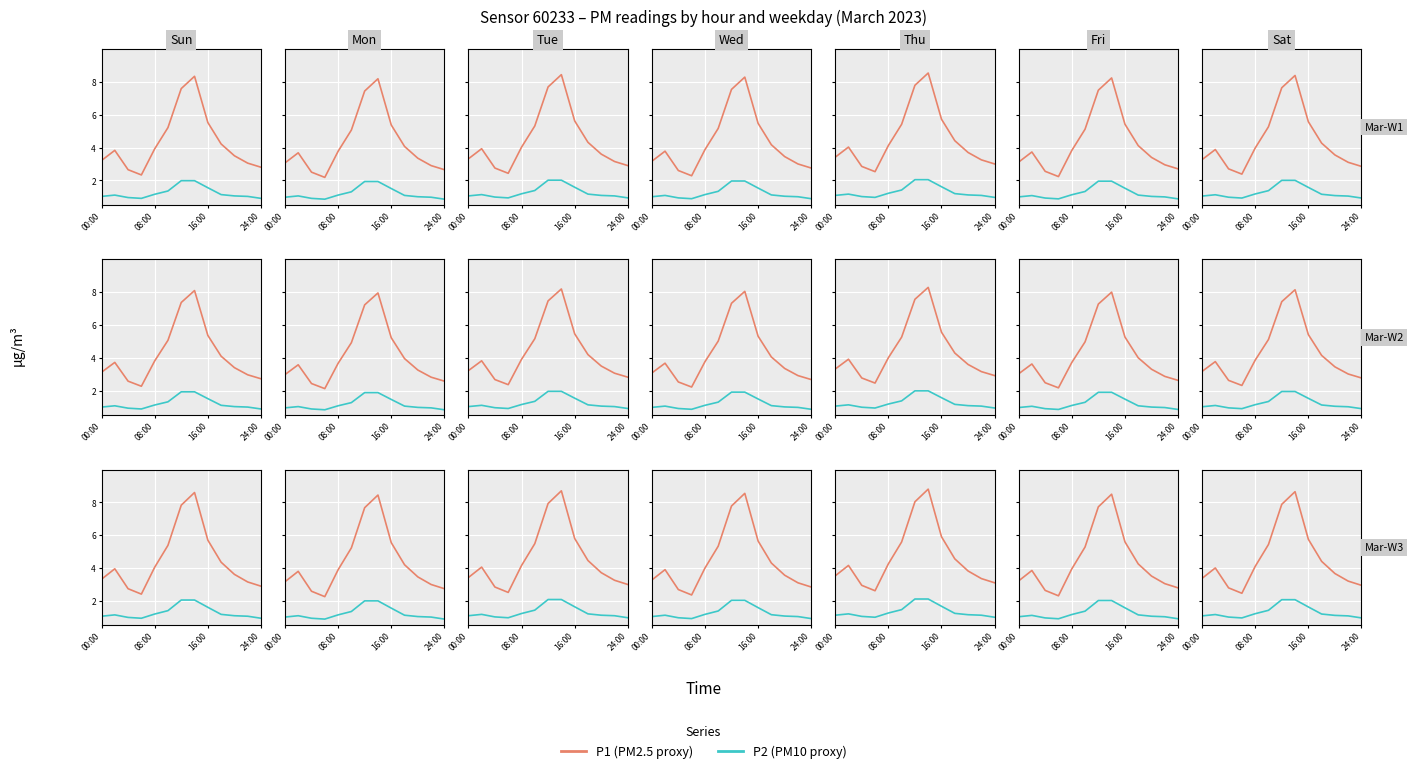

True or false: P2 and P1 cross at least once.

False